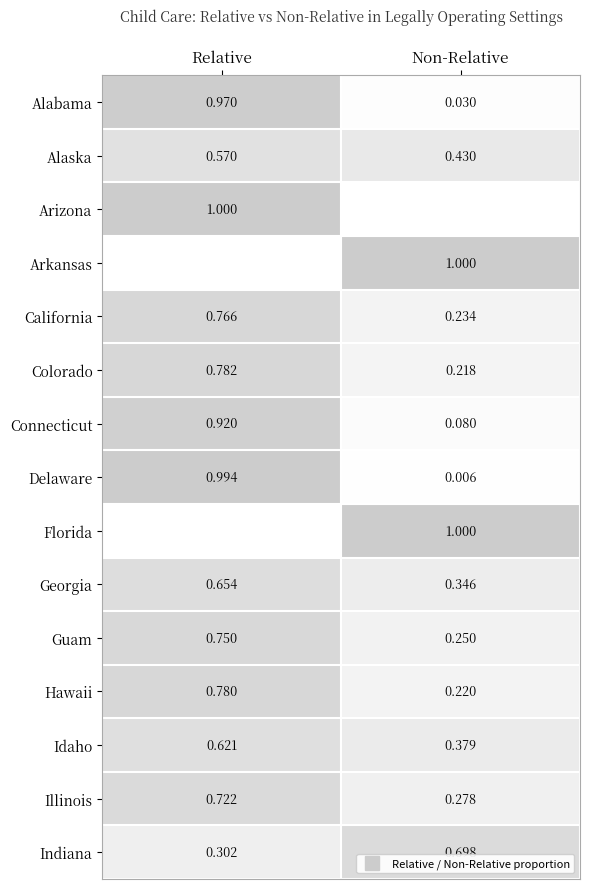

Rank the categories by Illinois value from highest to lowest.

Relative, Non-Relative